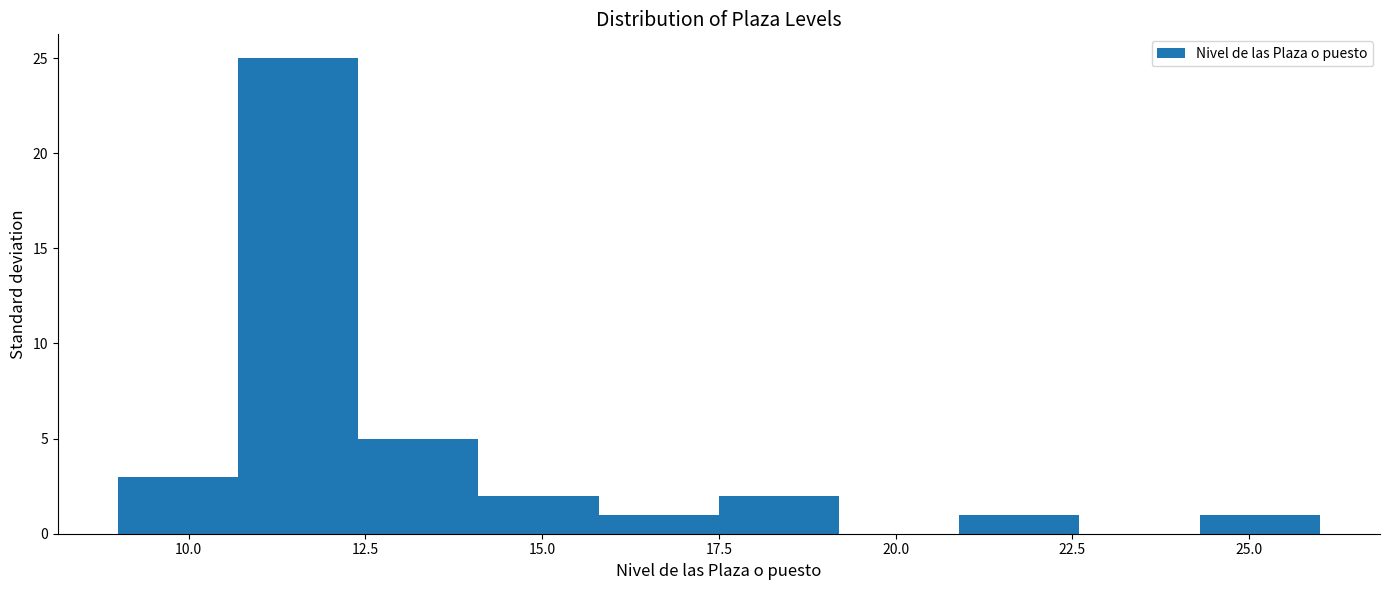

Around what value on the x-axis is the tallest bar? Give the approximate position of its centre, as read against the axis.

11.5